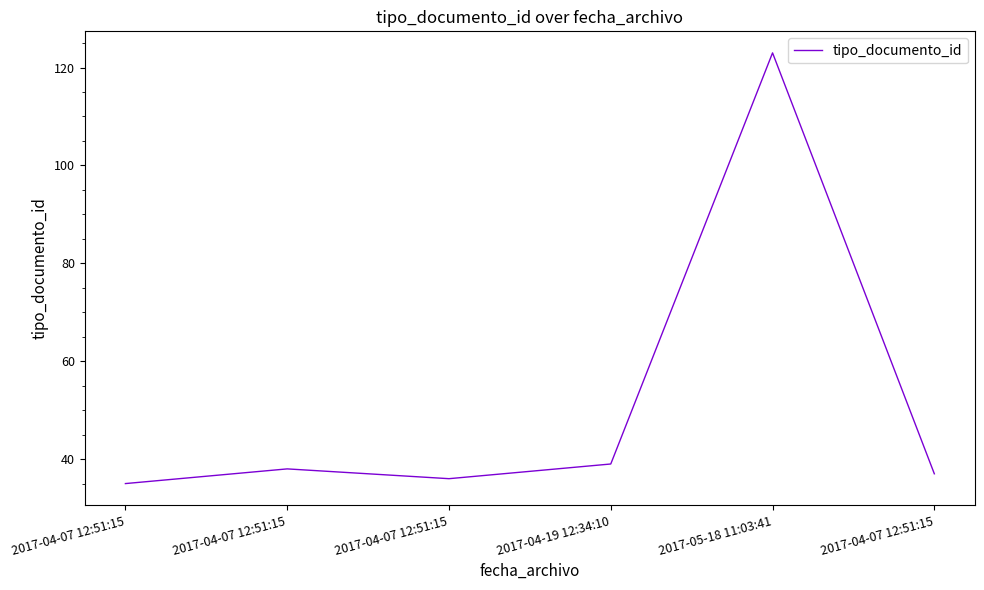

True or false: the data has more than 0 interior local peaks.

True